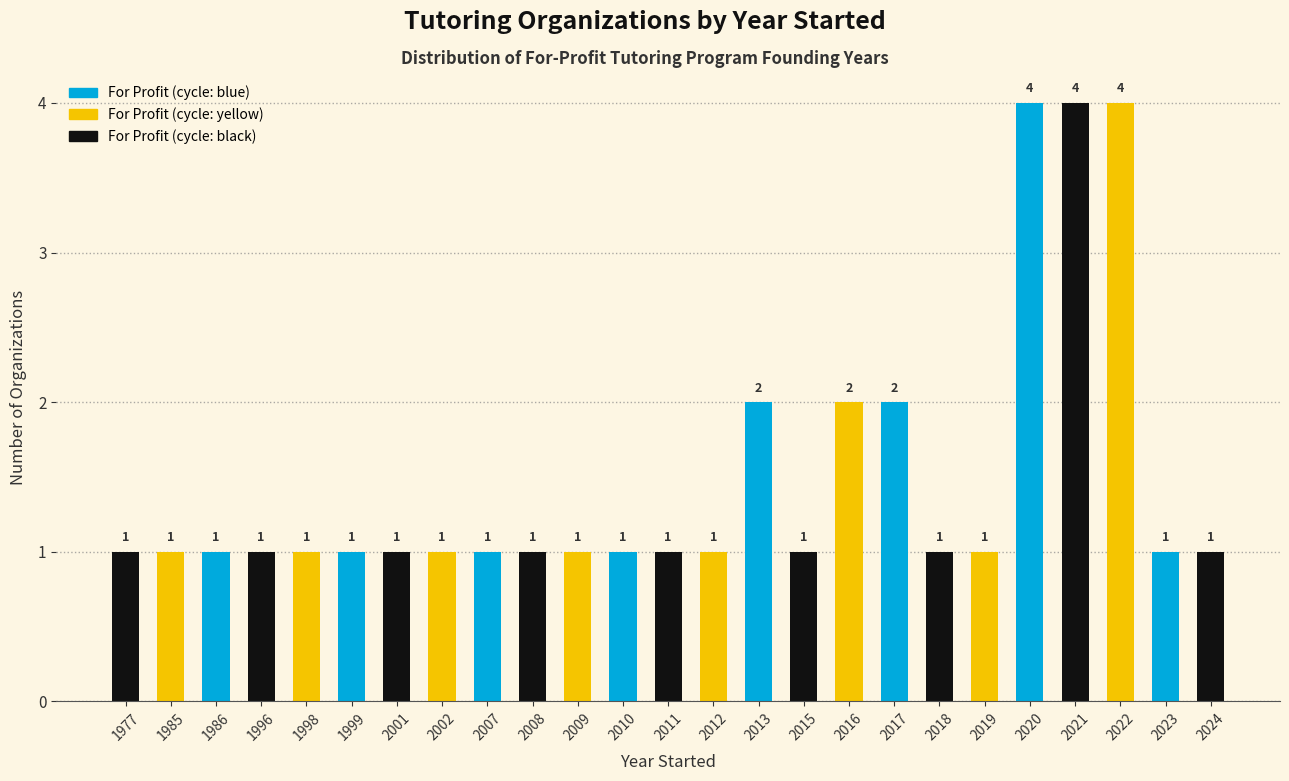

What is the greatest value displayed?

4